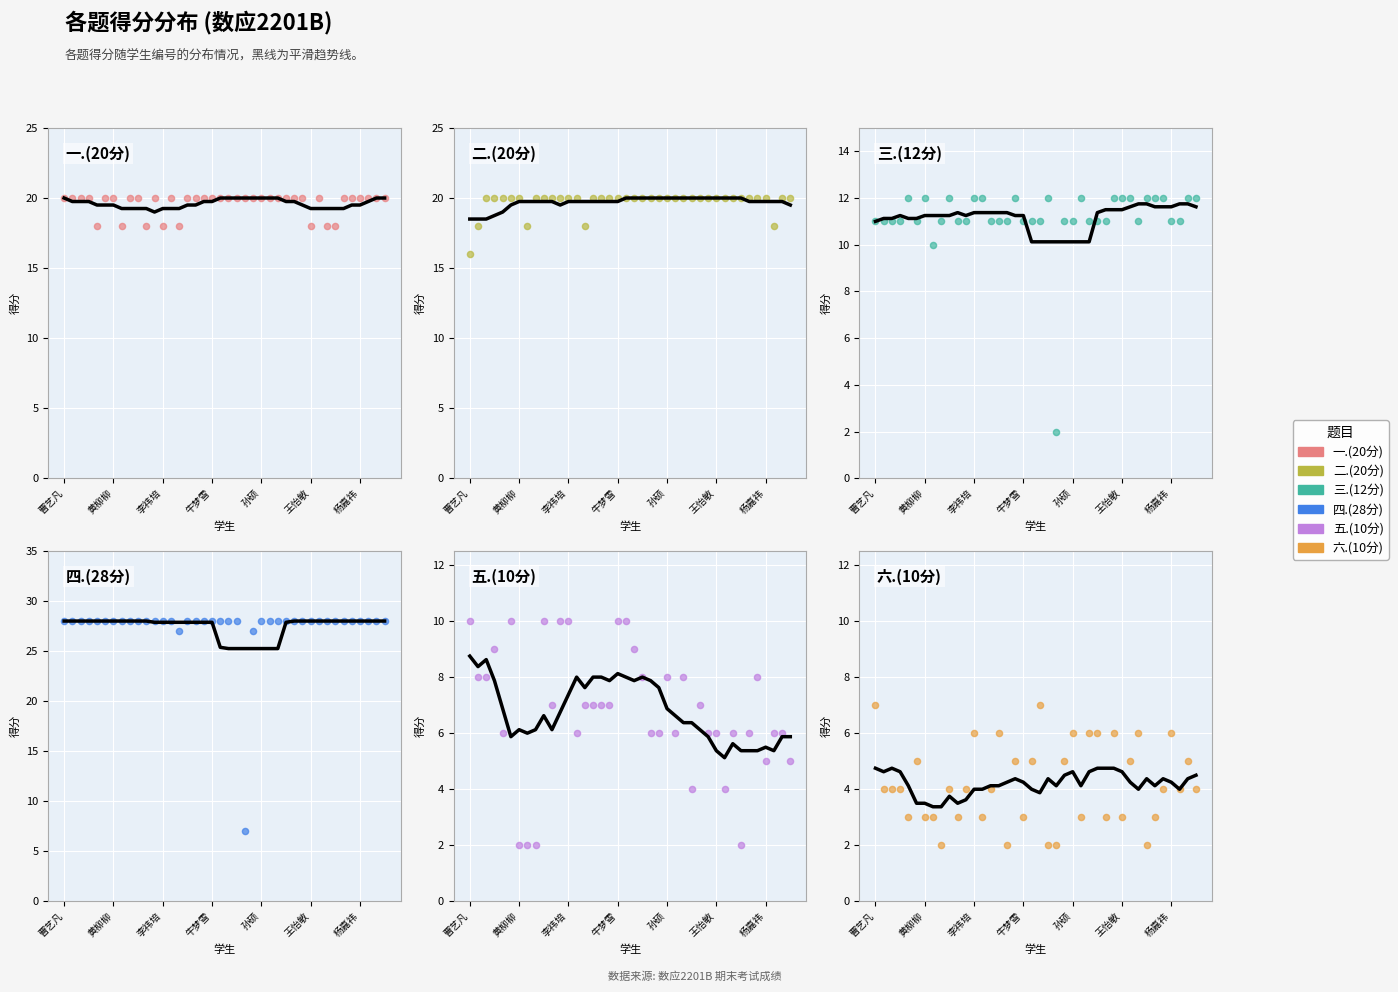

At how many categories does at least one series exceed 8?

40